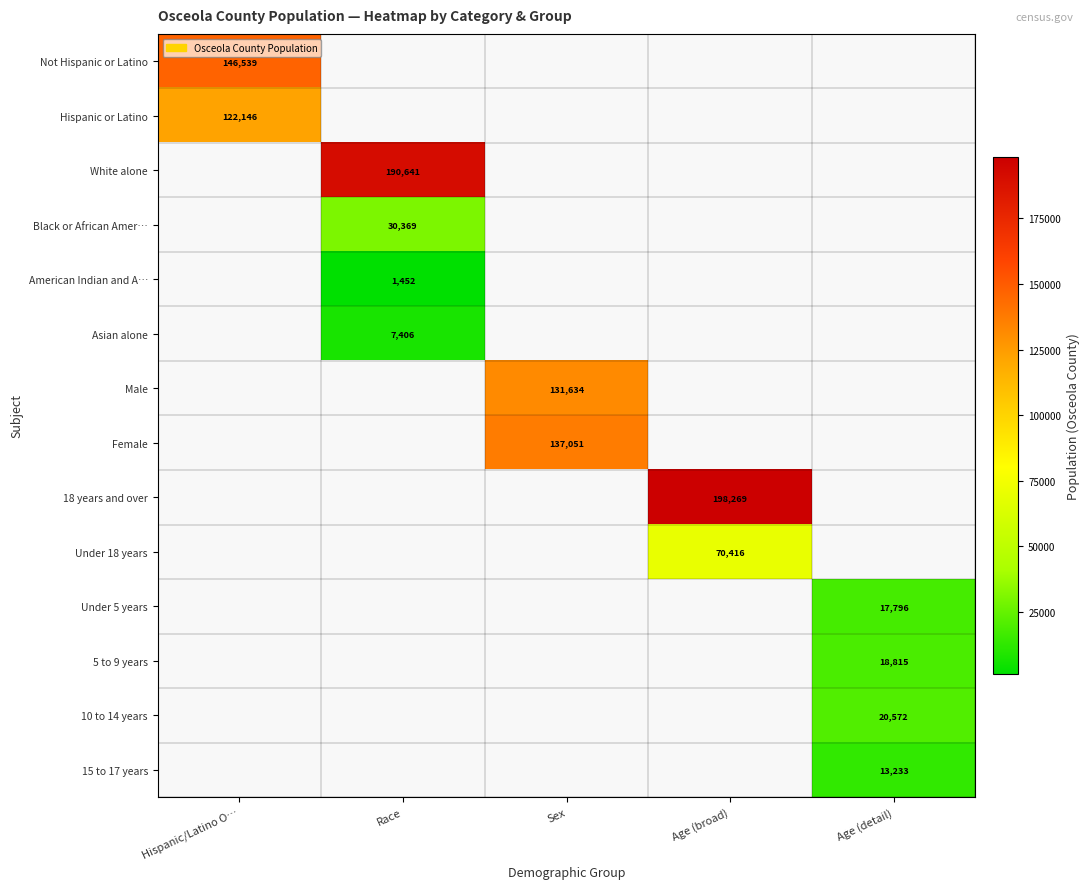

Is it true that Asian alone equals 12091 at Race?

False